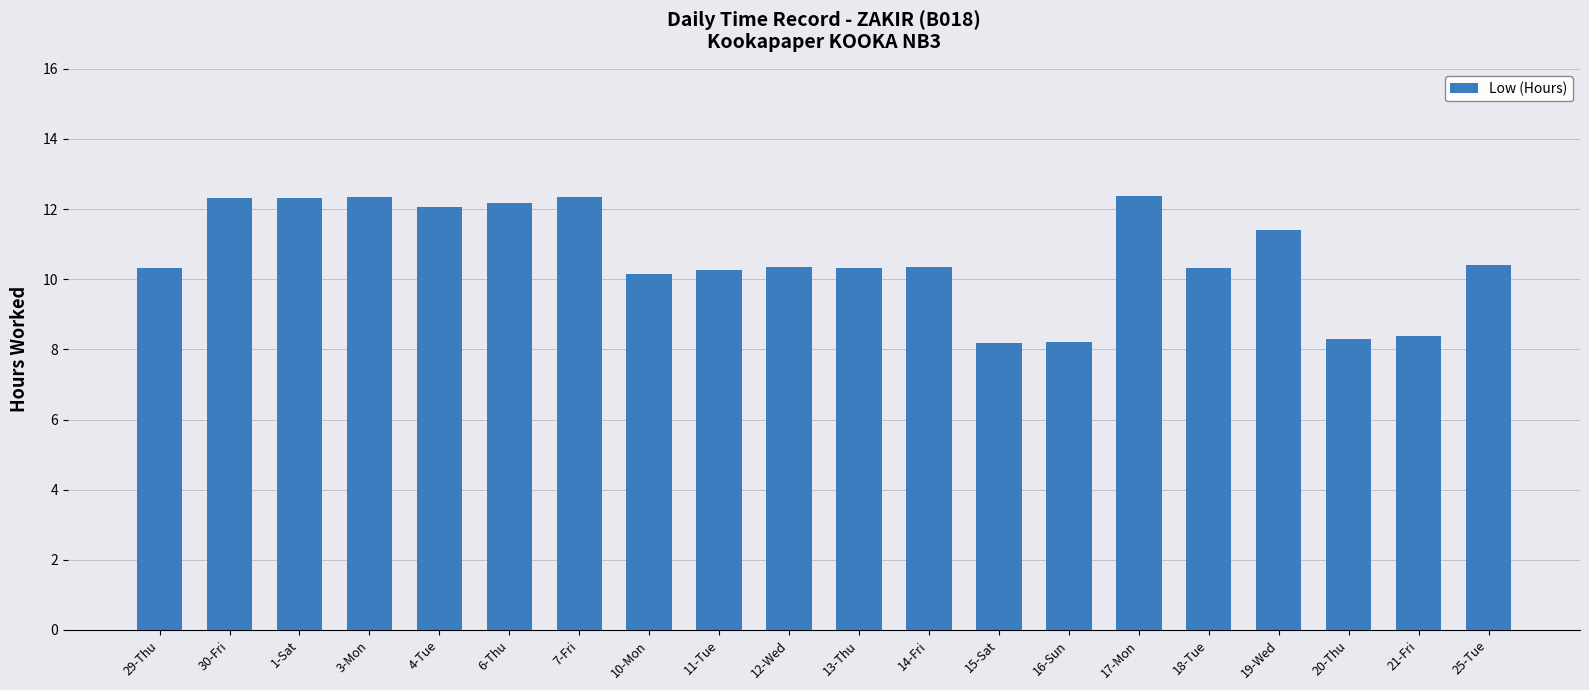

Approximately how many times larger is the value at 15-Sat compared to 18-Tue?

0.8